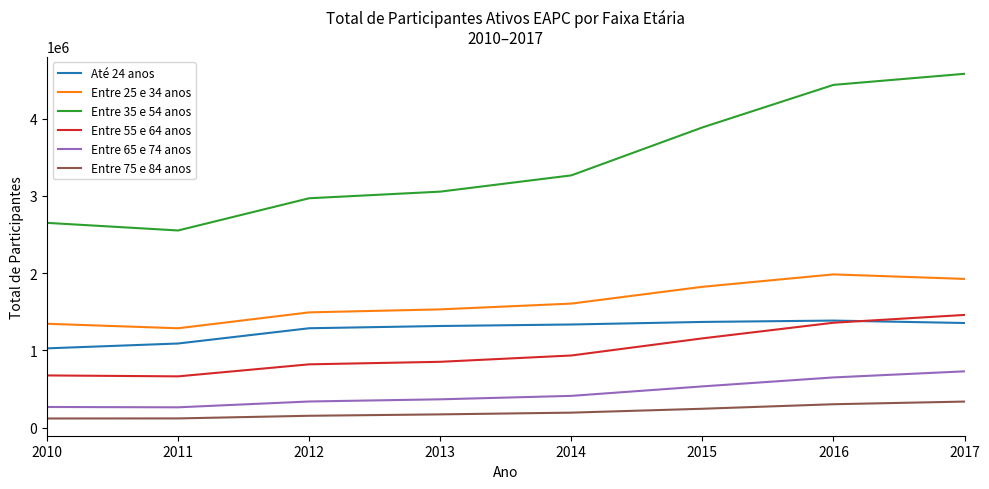

The Entre 65 e 74 anos series shows 495970 at 2012. True or false?

False